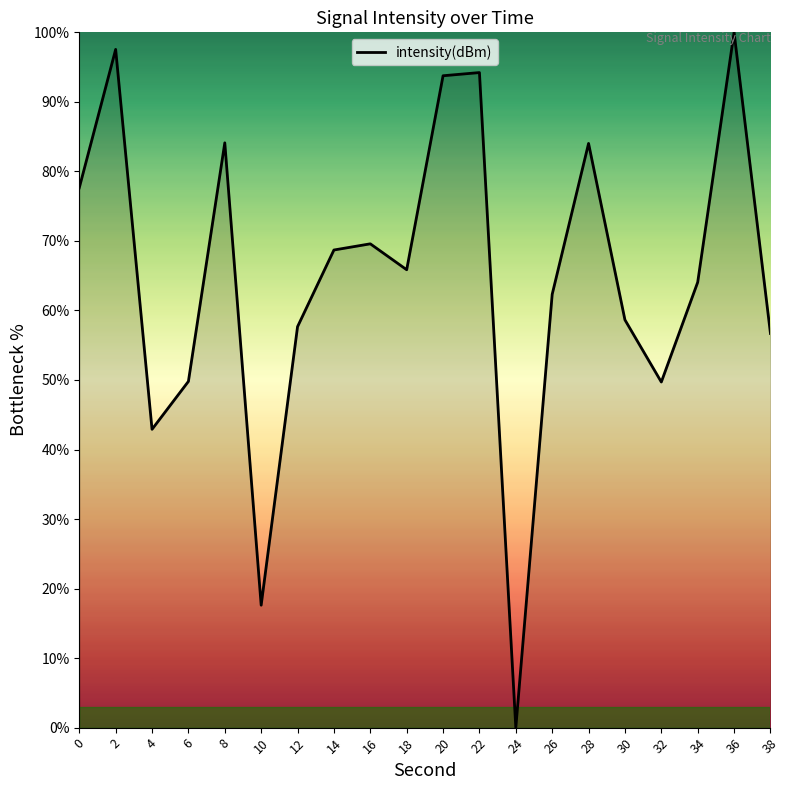

What is the approximate value at 38?

56.7